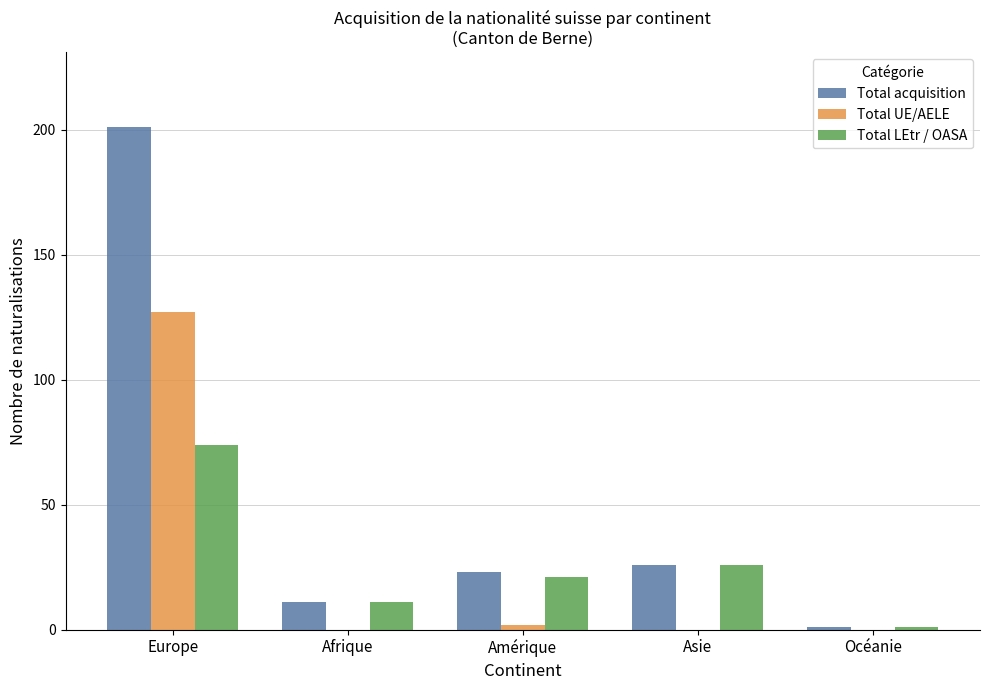

Is the value of Total LEtr / OASA at Afrique greater than the value of Total acquisition at Asie?

No